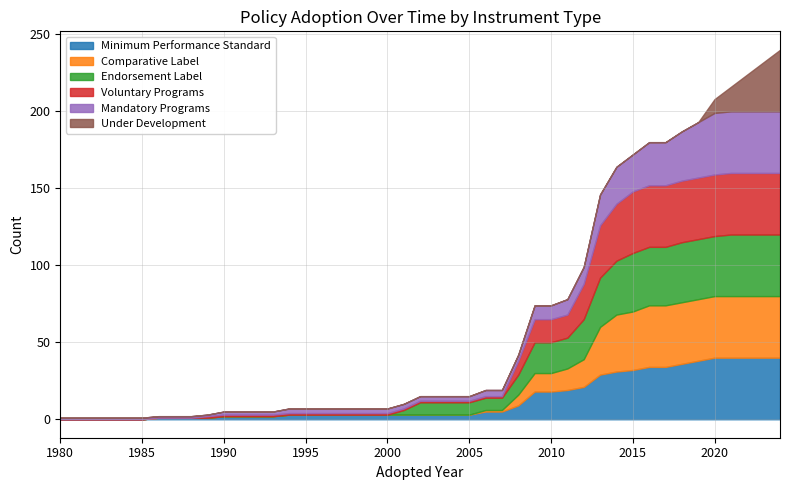

What is the highest value of the Minimum Performance Standard series?

40